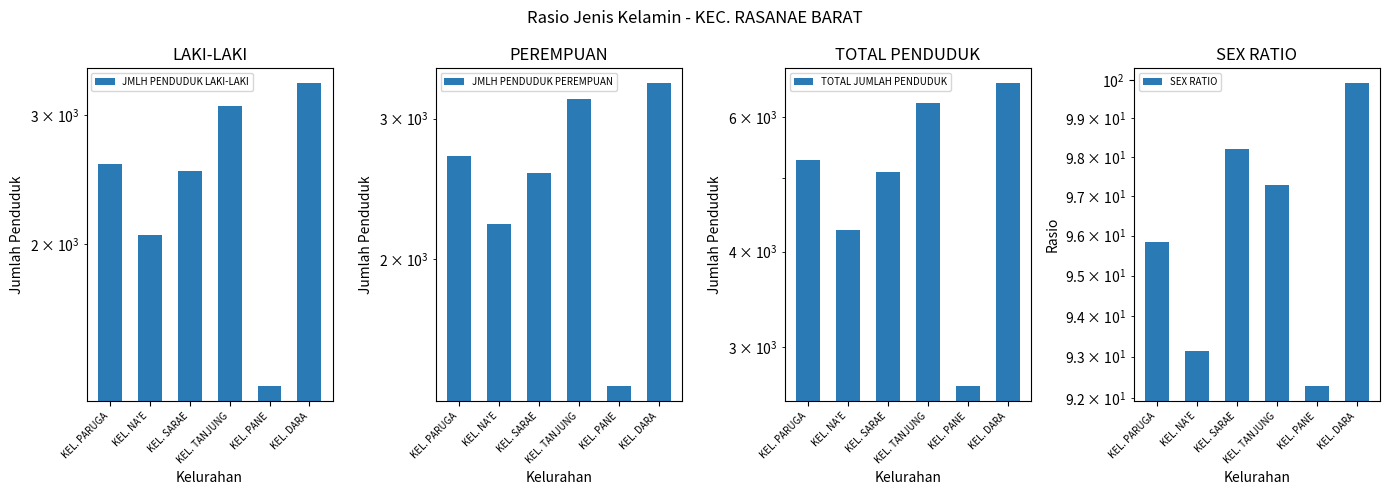

Which series has the largest total across all categories?

TOTAL JUMLAH PENDUDUK